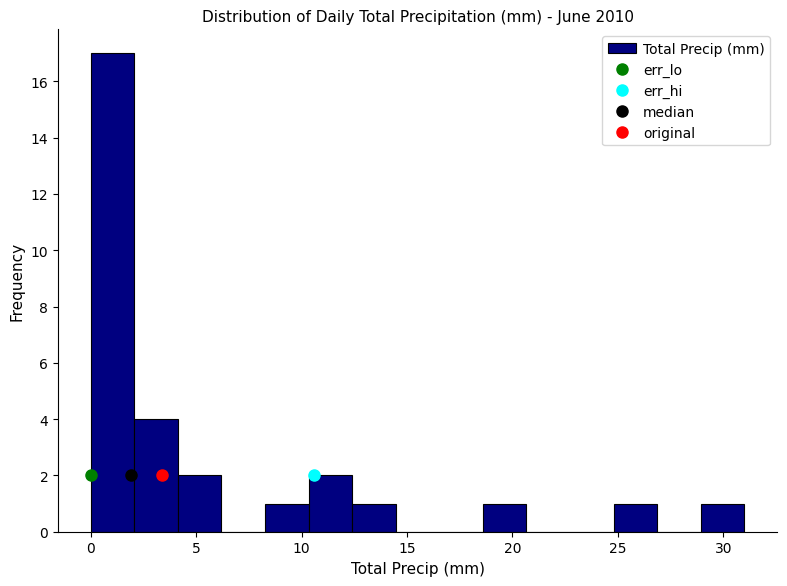

Reading left to right, transcribe this chart: for each bar, give the range it covers on the x-axis and its height. Neither the bar edges nor the heights are printed on the chart, so give them approximately, as read against the axes.

0.0 to 2.0: 17
2.0 to 4.0: 4
4.0 to 6.0: 2
6.0 to 8.5: 0
8.5 to 10.5: 1
10.5 to 12.5: 2
12.5 to 14.5: 1
14.5 to 16.5: 0
16.5 to 18.5: 0
18.5 to 20.5: 1
20.5 to 22.5: 0
22.5 to 25.0: 0
25.0 to 27.0: 1
27.0 to 29.0: 0
29.0 to 31.0: 1